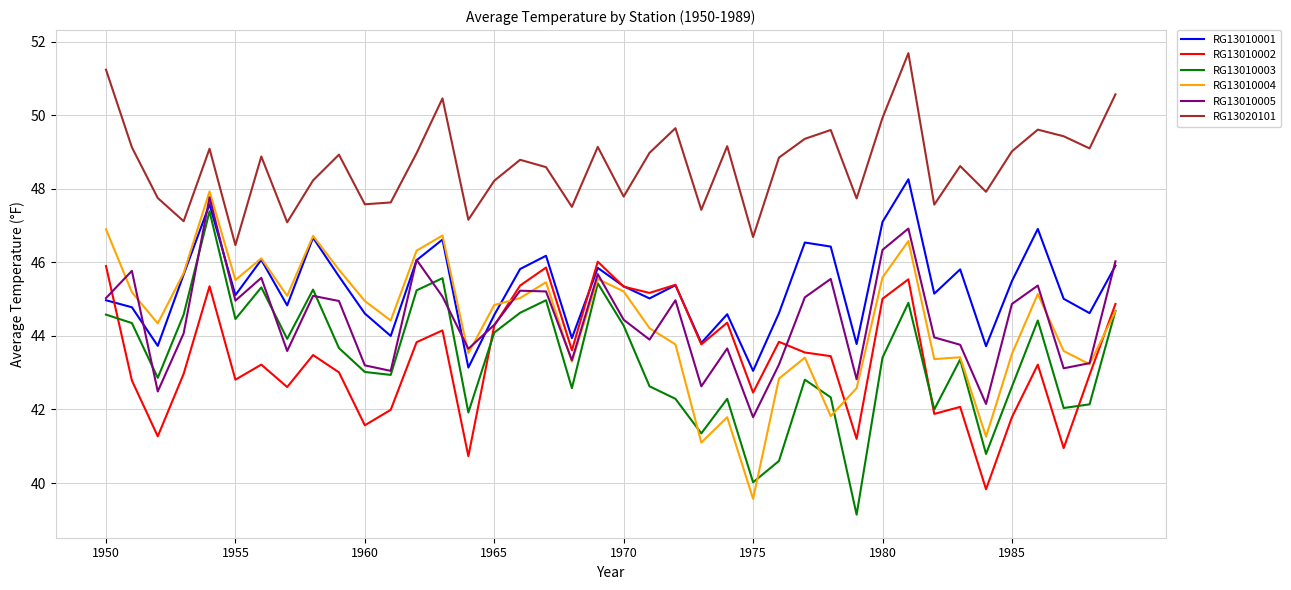

Which series has the largest total across all categories?

RG13020101